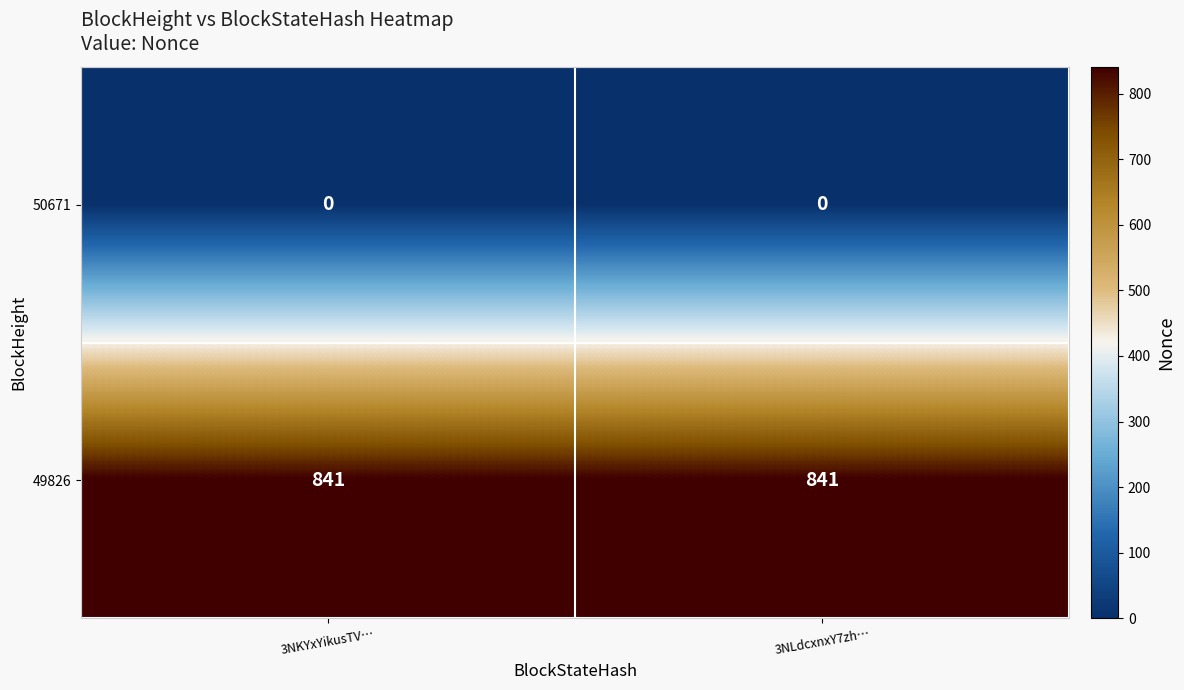

How many distinct data groups are displayed?

2